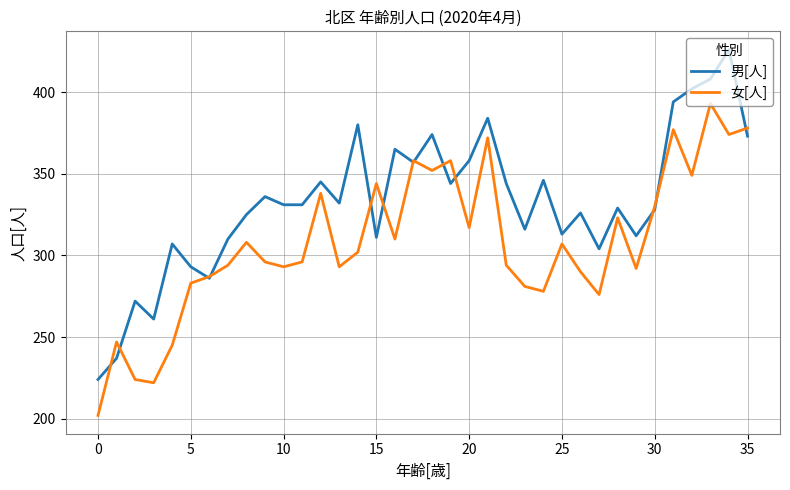

Which series has the largest range (max minus min)?

男[人]